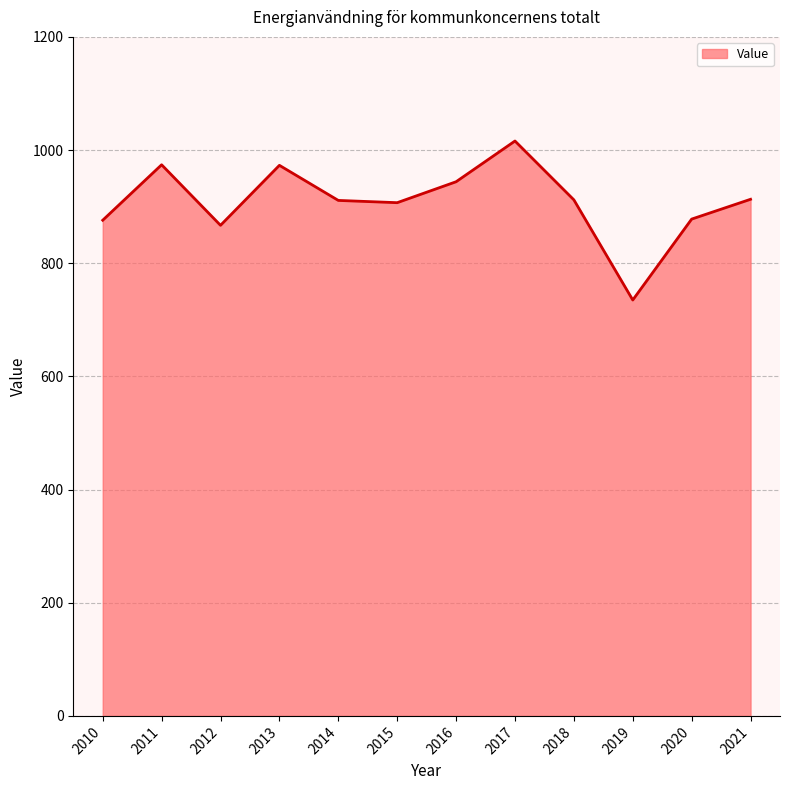

Does the chart have visible grid lines?

Yes